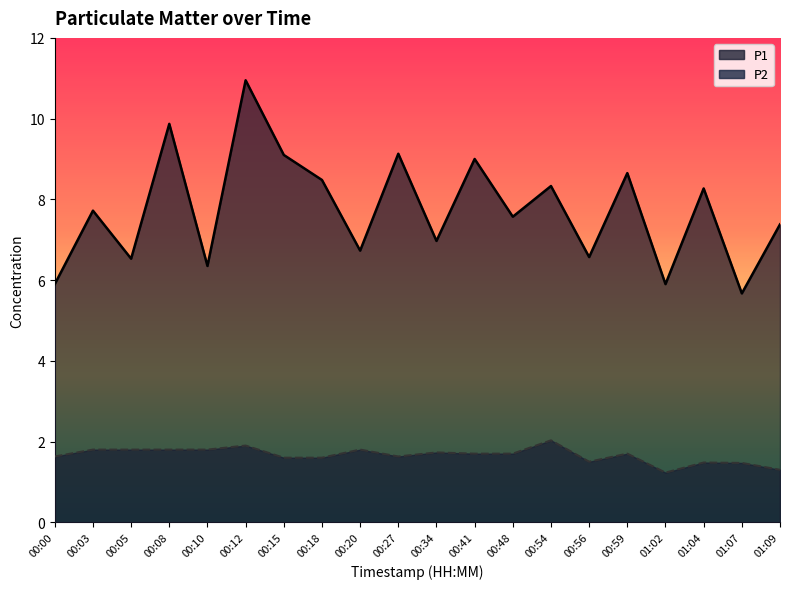

Which has a higher value, 00:48 or 00:12?

00:12